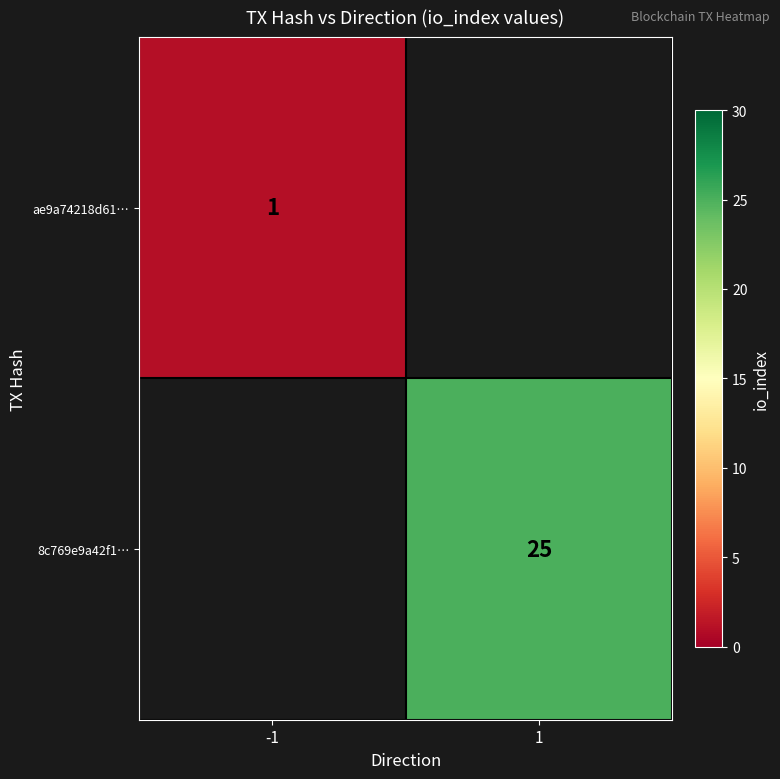

Is it true that ae9a74218d61… equals 1 at -1?

True